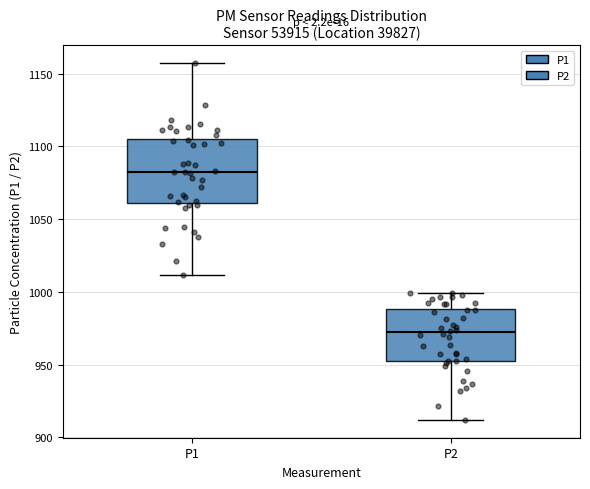

Reading left to right, transcribe this box plot: for each box, give where its median line is, the range the box spans, and where its two whiskers end, as read against the y-axis. The values are not printed on the chart, so give them approximately, as read against the axis.

P1: median 1080, box 1060 to 1105, whiskers 1010 to 1155
P2: median 970, box 950 to 990, whiskers 910 to 1000